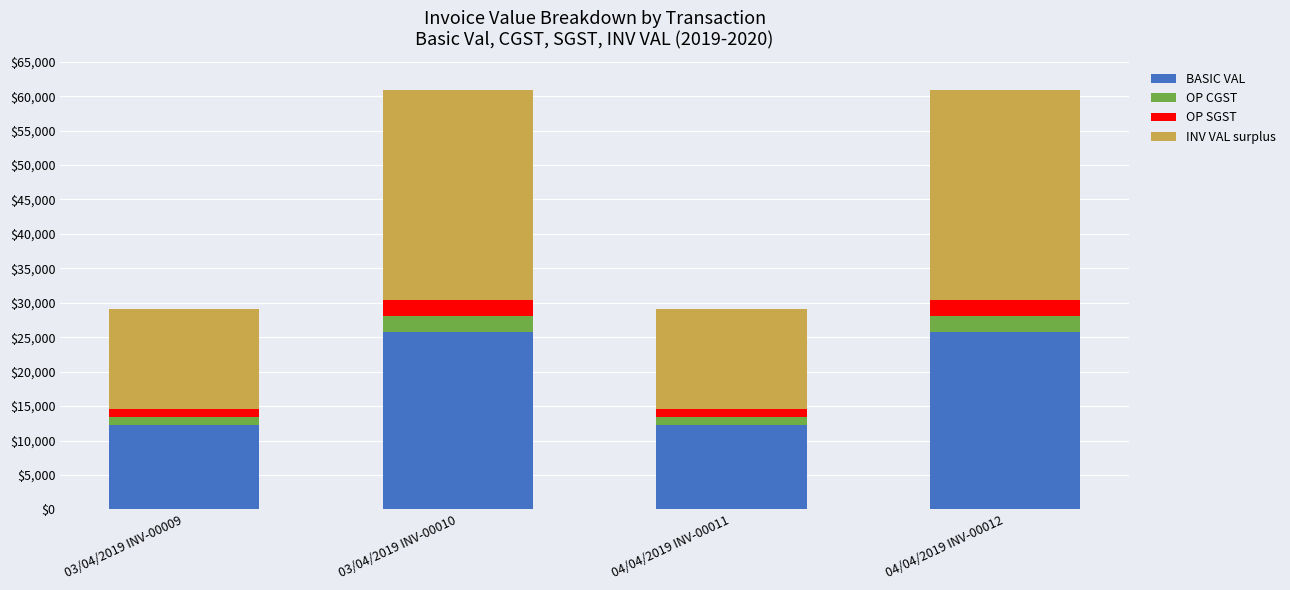

The value of BASIC VAL at 03/04/2019 INV-00010 is 25820.0. True or false?

True